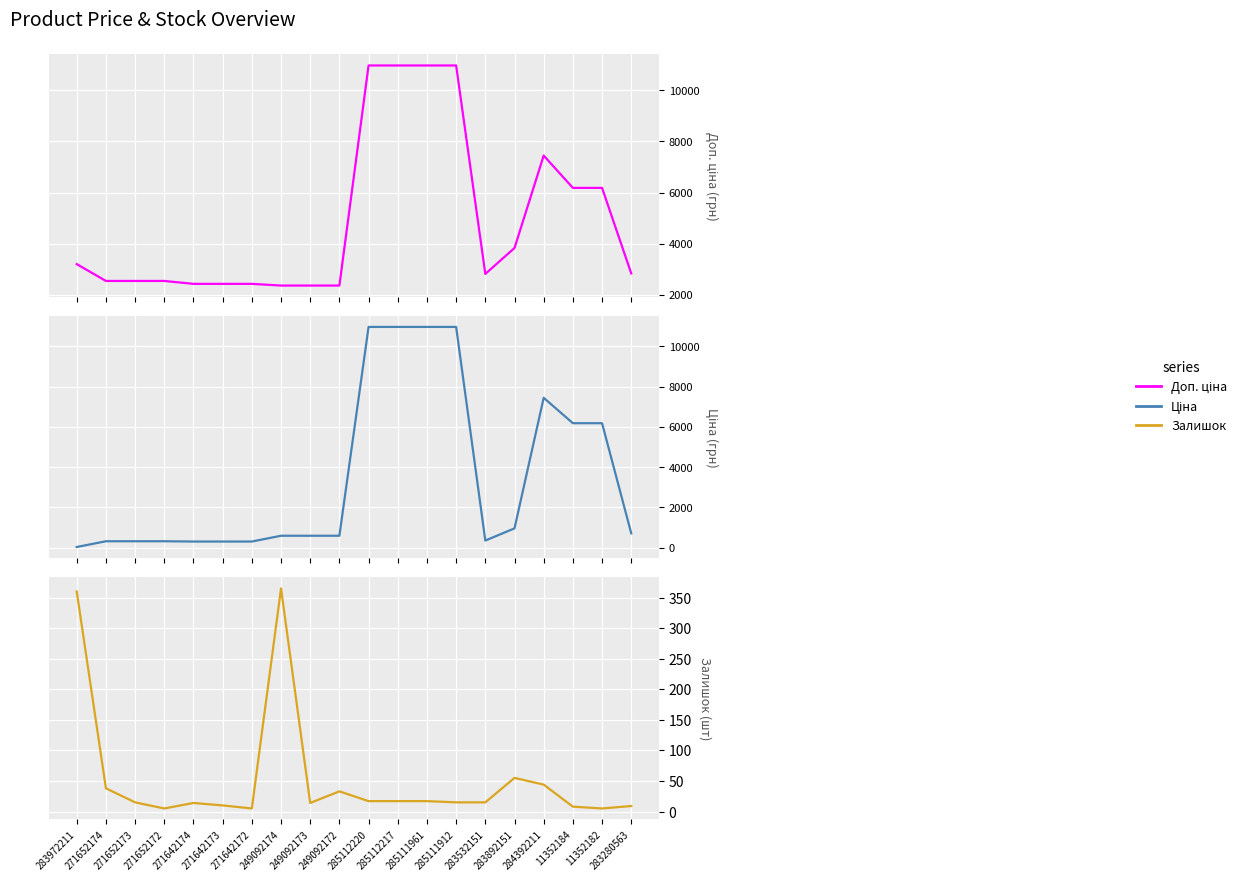

Which series has the largest total across all categories?

Доп. ціна